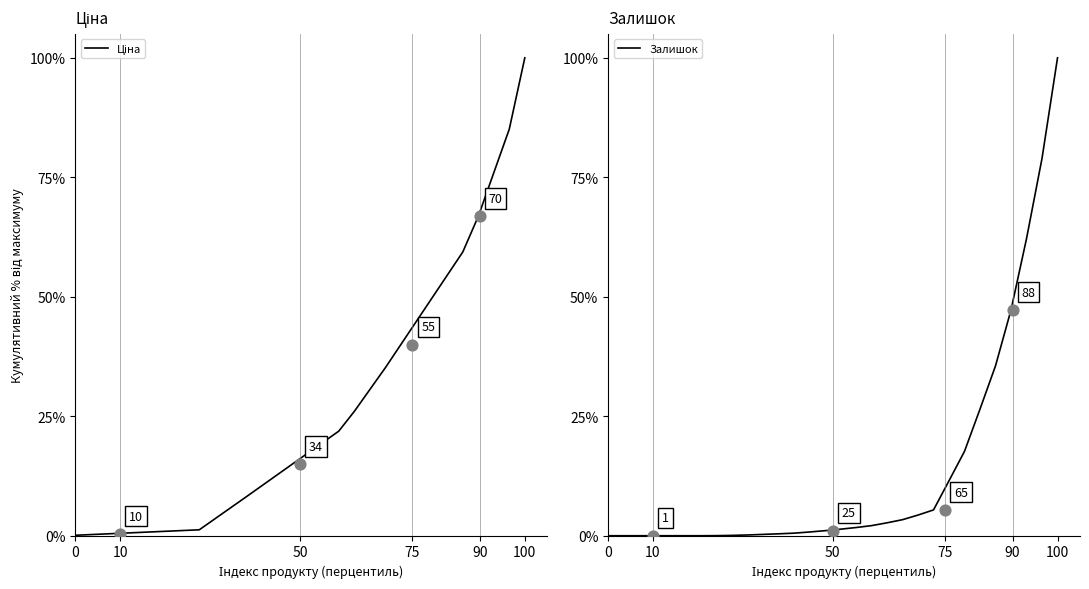

Which series has the largest total across all categories?

Ціна